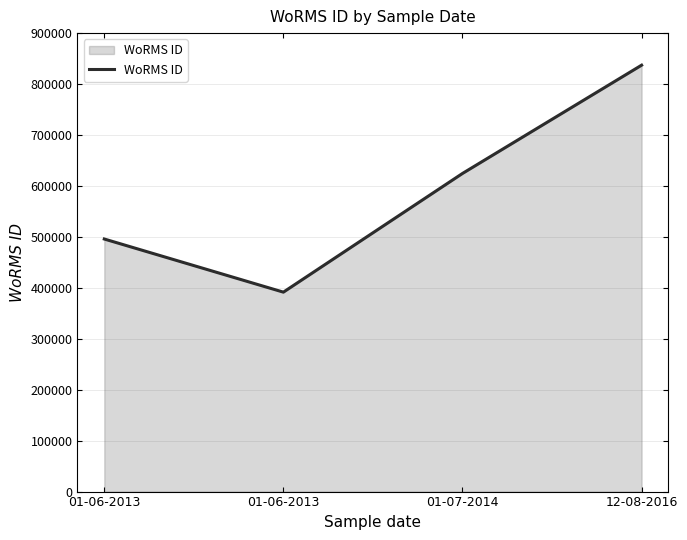

Count the number of data series in this chart.

1